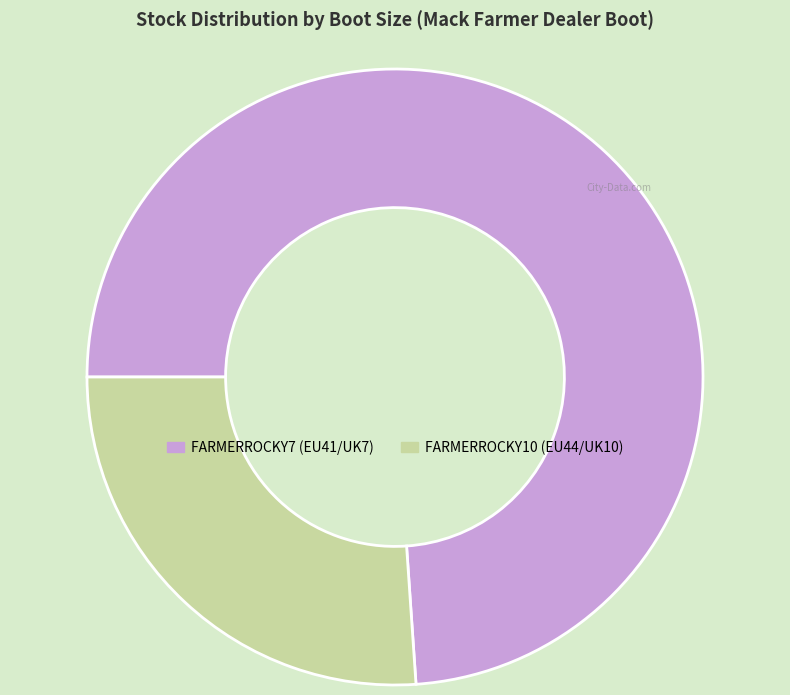

Rank the categories by value from lowest to highest.

FARMERROCKY10, FARMERROCKY7